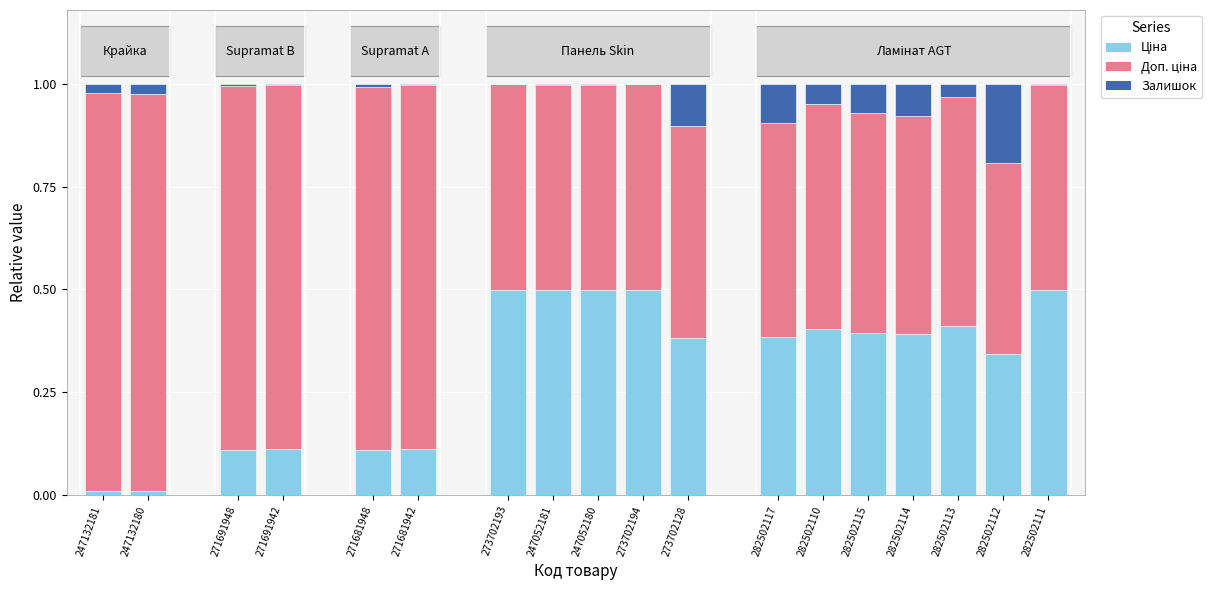

How many series are shown in this chart?

3